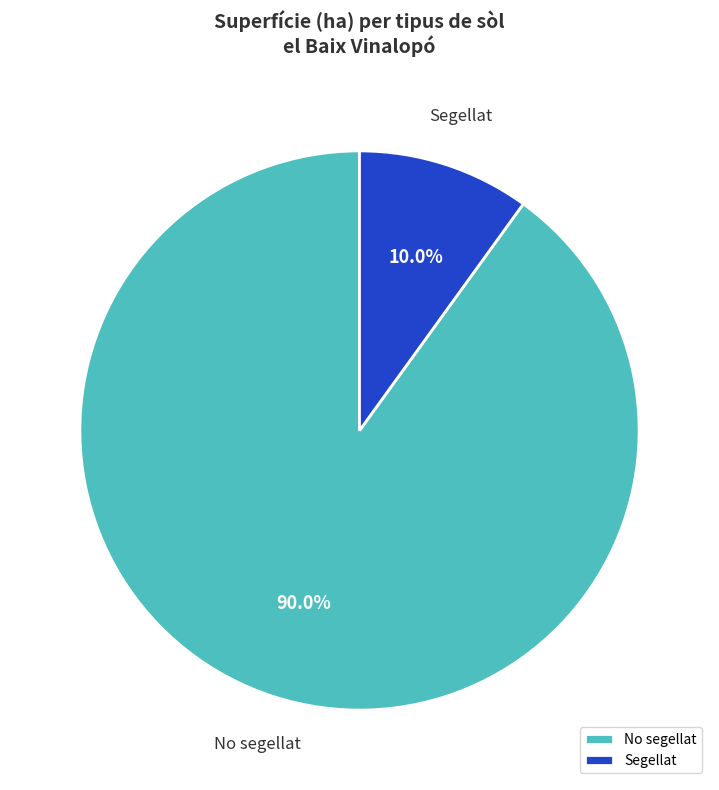

To the nearest percent, what portion does No segellat represent?

90%